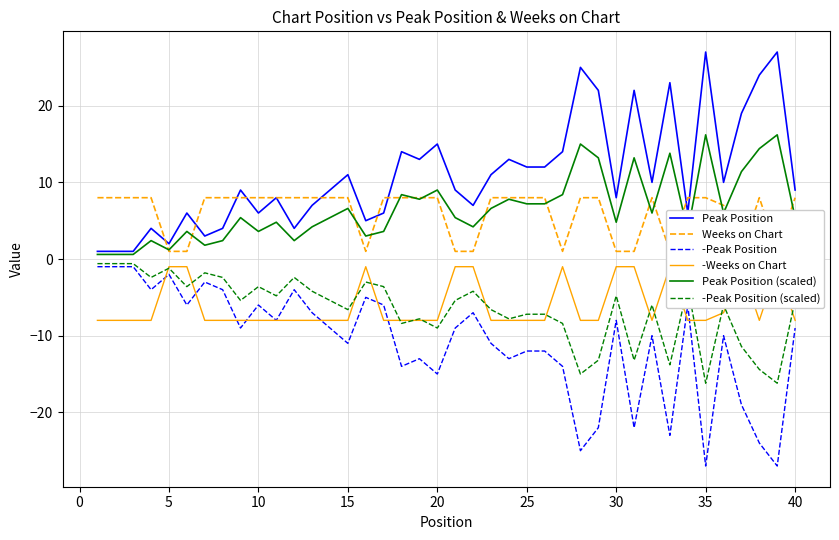

The -Peak Position series shows -3.6 at 25. True or false?

False